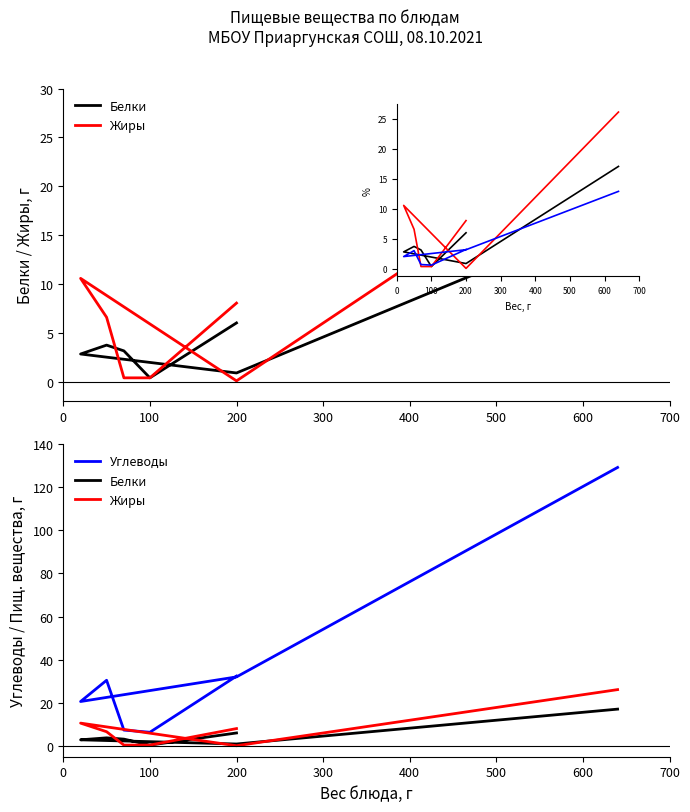

How many interior local valleys does the Жиры series have?

1